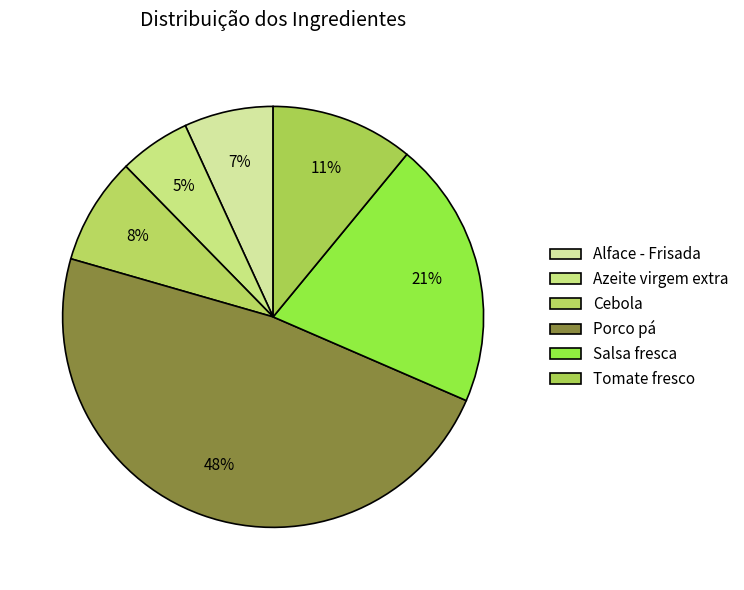

True or false: Porco pá accounts for 48% of the total.

True